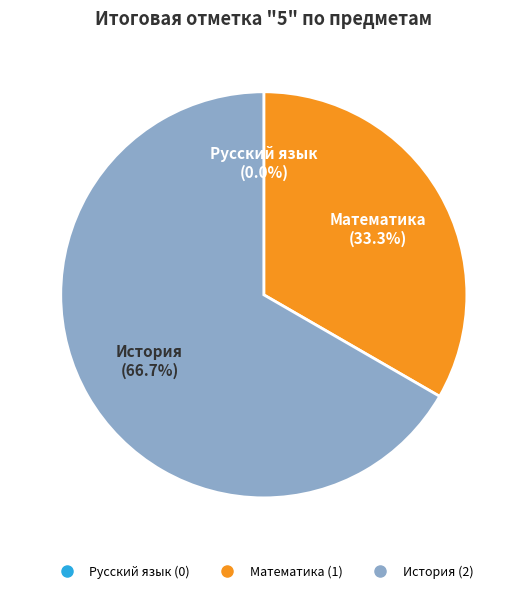

To the nearest percent, what is the difference between the largest and smallest slice percentages?

67%